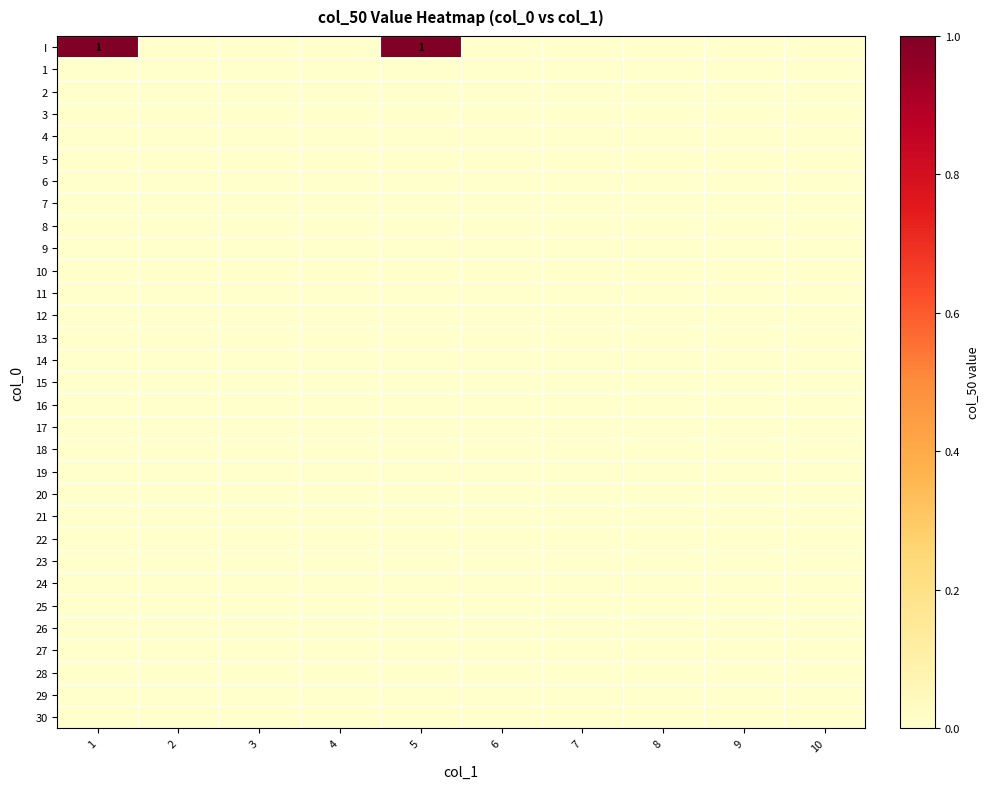

Rank the series by their maximum value, from lowest to highest.

1, 2, 3, 4, 5, 6, 7, 8, 9, 10, 11, 12, 13, 14, 15, 16, 17, 18, 19, 20, 21, 22, 23, 24, 25, 26, 27, 28, 29, 30, I